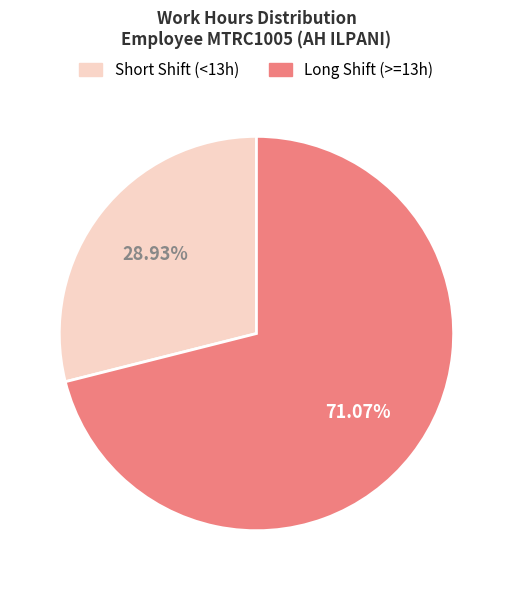

Is there a majority slice in this chart?

Yes